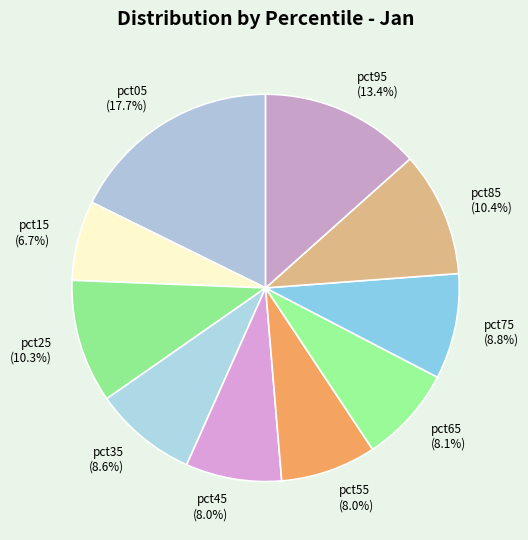

Which category has the smallest portion of the pie?

pct15